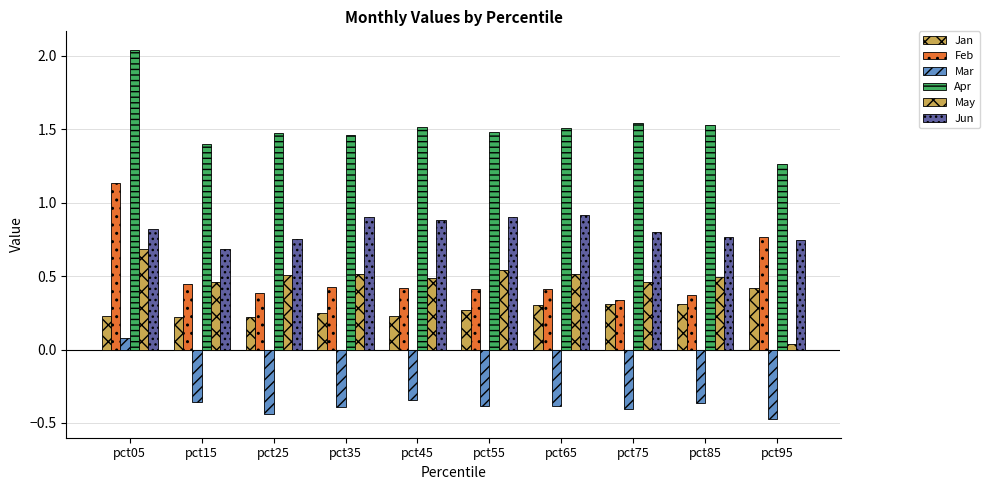

Rank the categories by Feb value from highest to lowest.

pct05, pct95, pct15, pct35, pct45, pct55, pct65, pct25, pct85, pct75